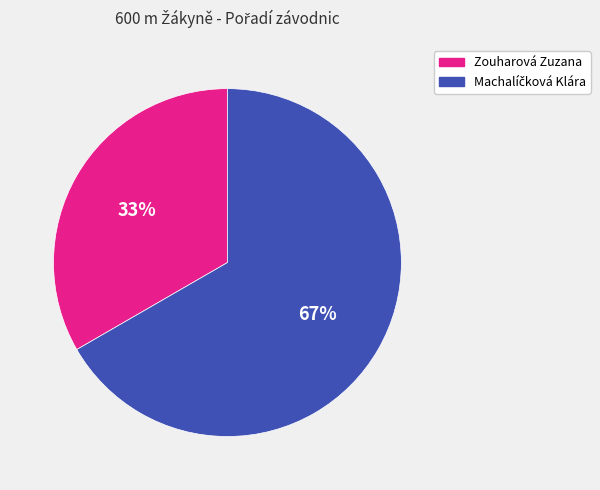

What is the smallest slice in the pie chart?

Zouharová Zuzana